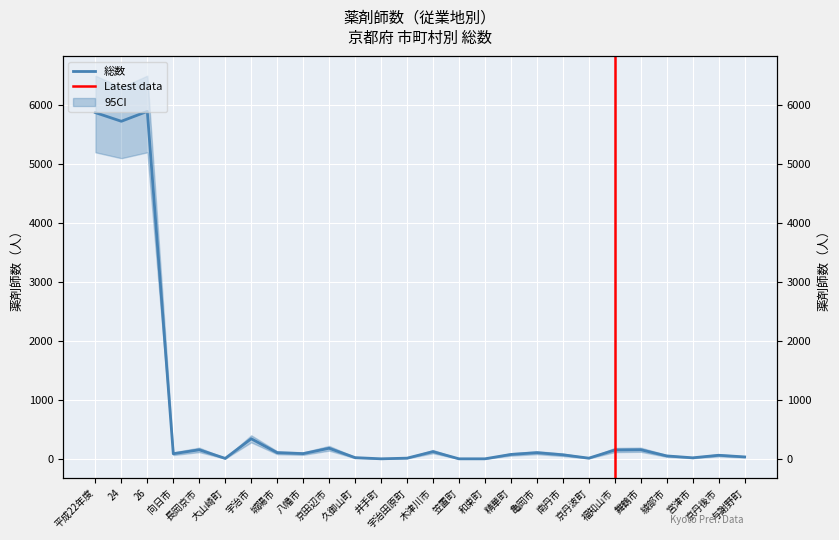

True or false: the data shows 30 at 綾部市.

False